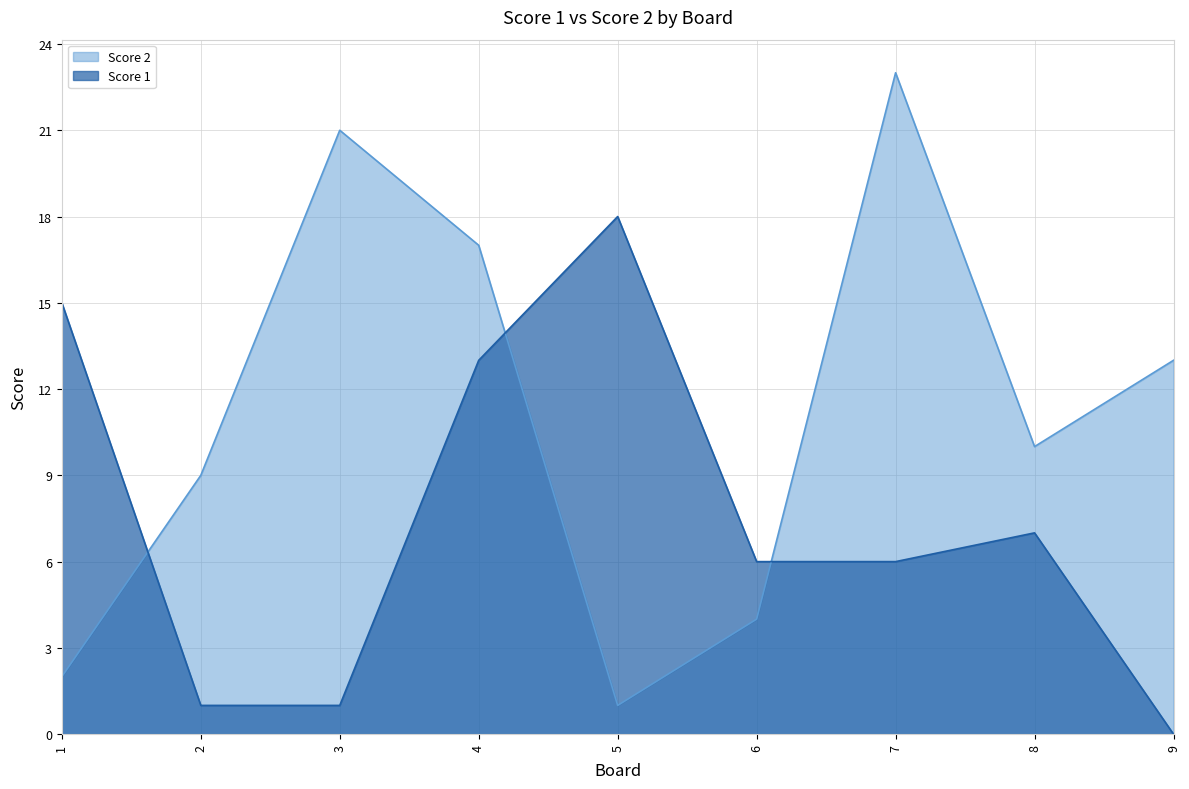

Which series has the largest total across all categories?

Score 2